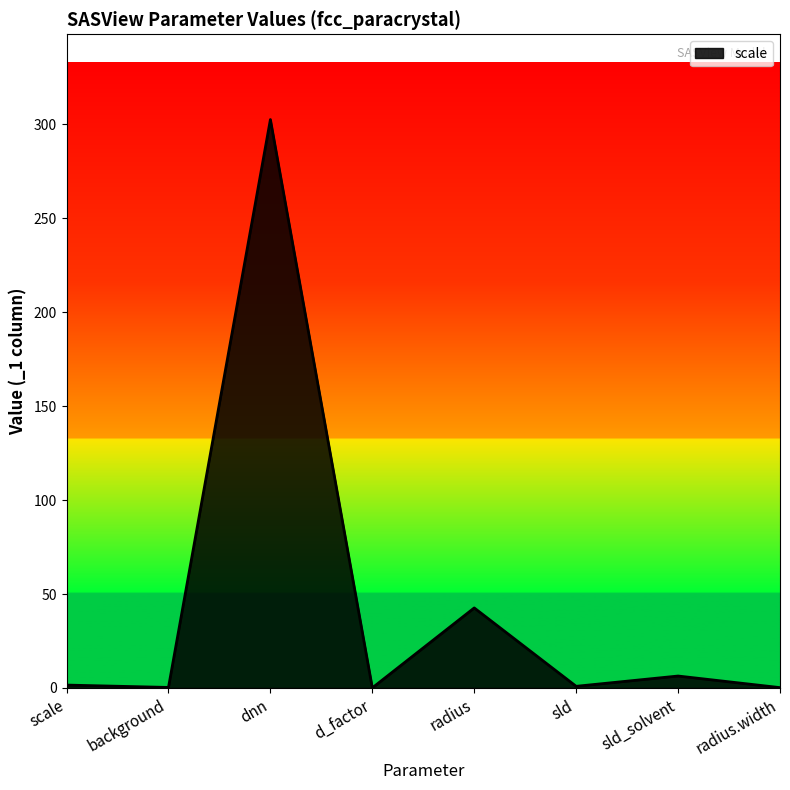

What is the maximum value shown in the chart?

302.4